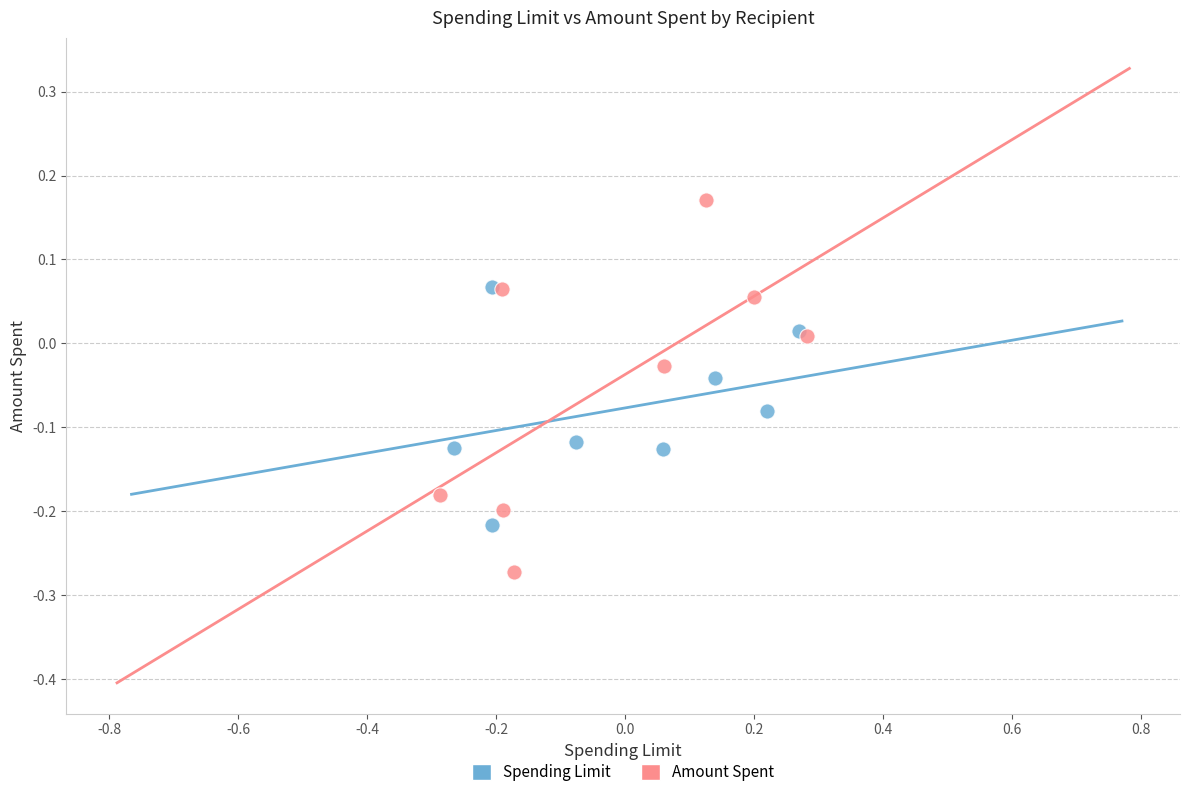

Which series has the widest spread of Y values?

Amount Spent